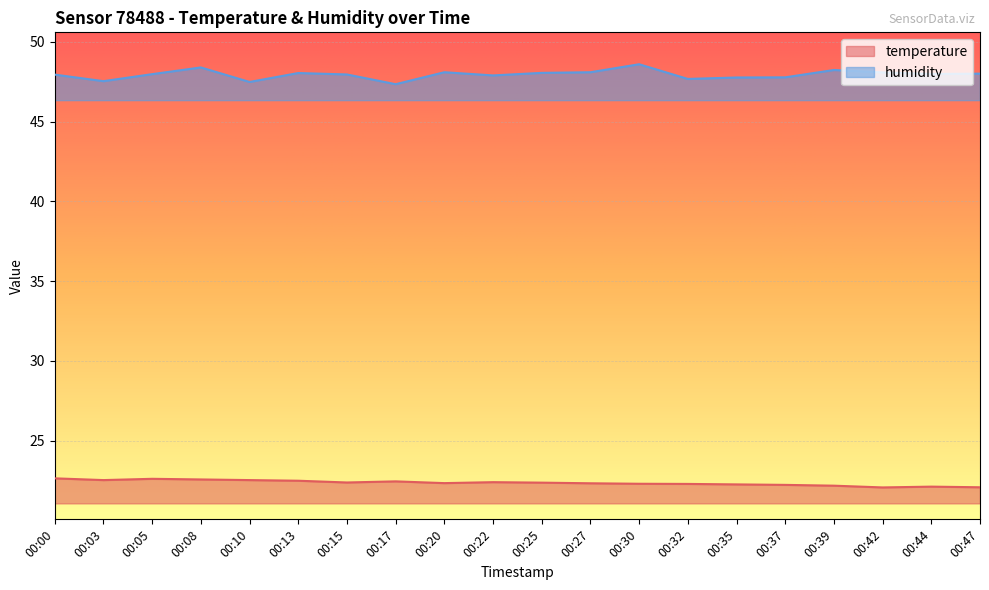

Which series has the largest range (max minus min)?

humidity